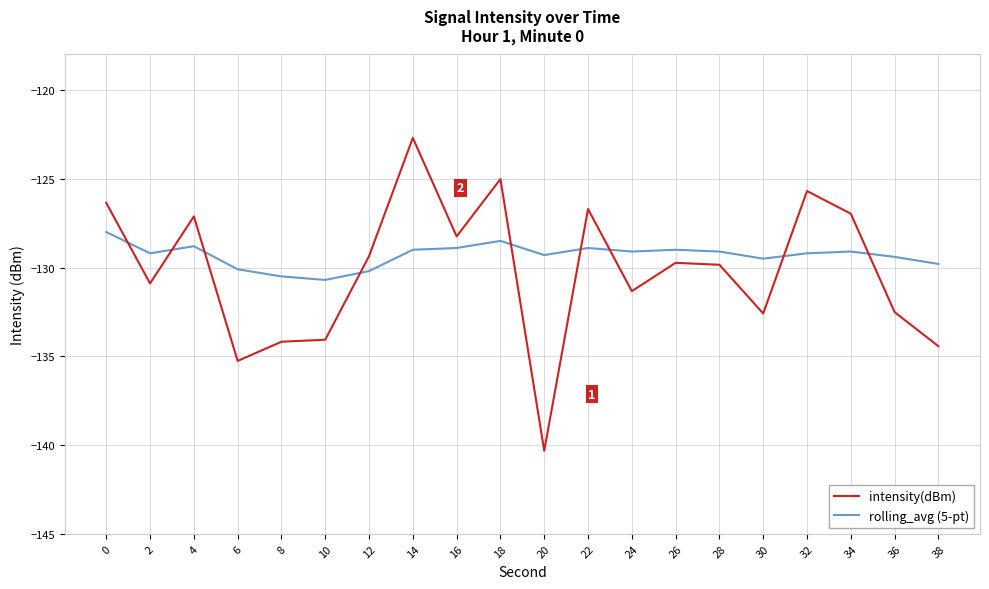

What are all the series names shown in the legend?

intensity(dBm), rolling_avg (5-pt)